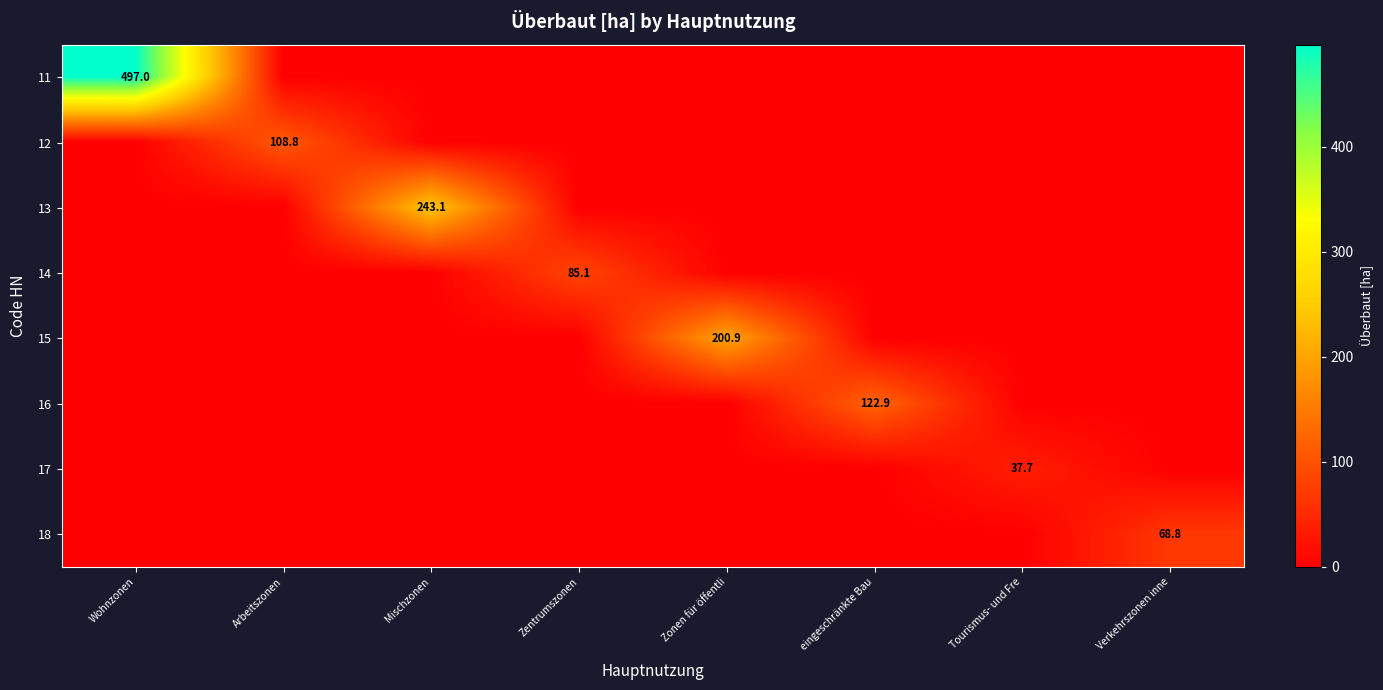

True or false: 13 has a value of 408.4 at Mischzonen.

False